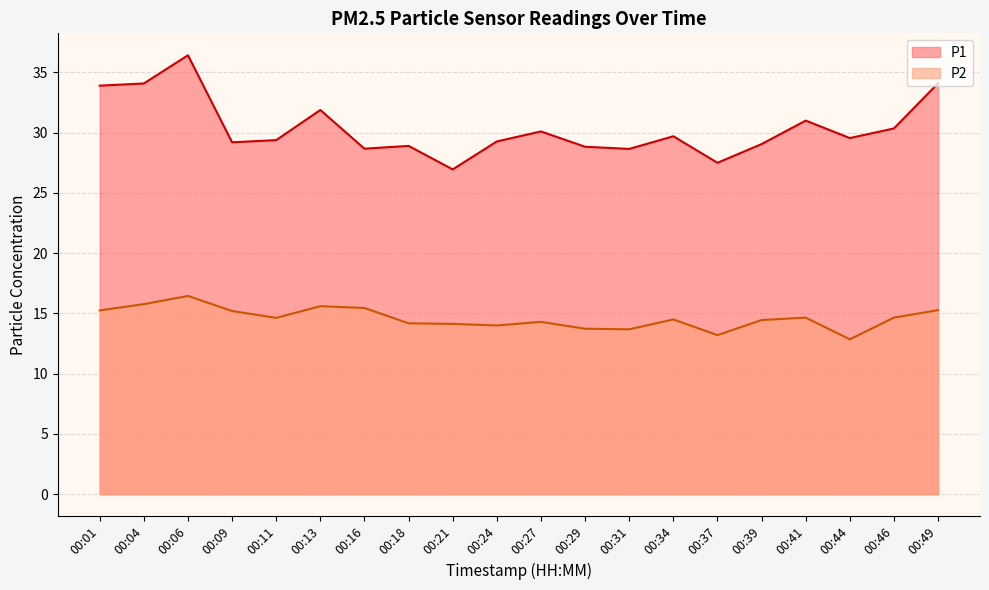

How many interior local peaks does the P1 series have?

6